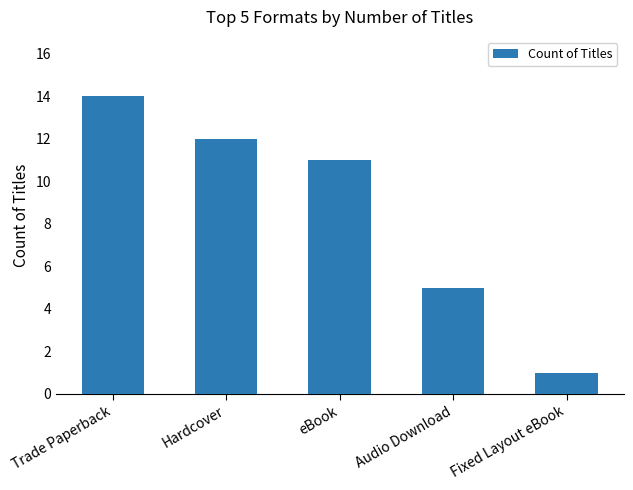

Which category has the highest value across all series?

Trade Paperback